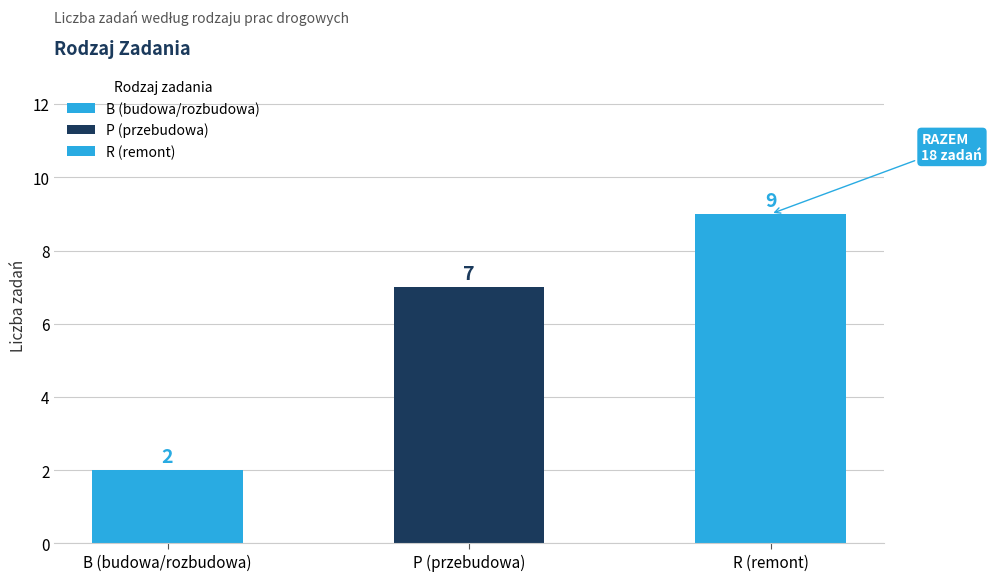

Does the chart contain any negative values?

No